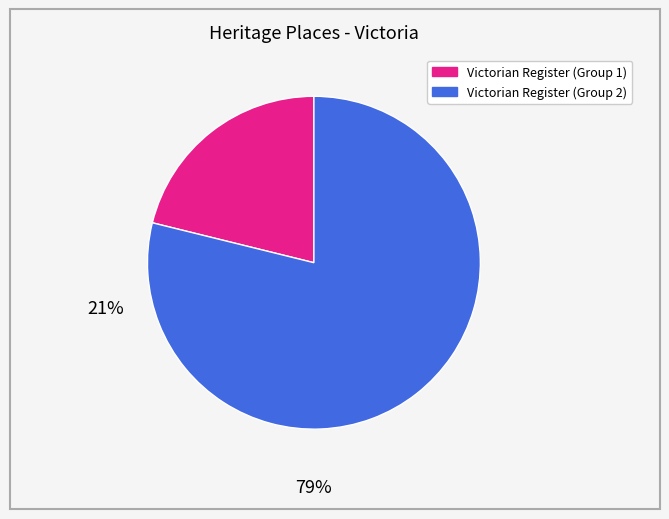

Does any single category account for the majority?

Yes